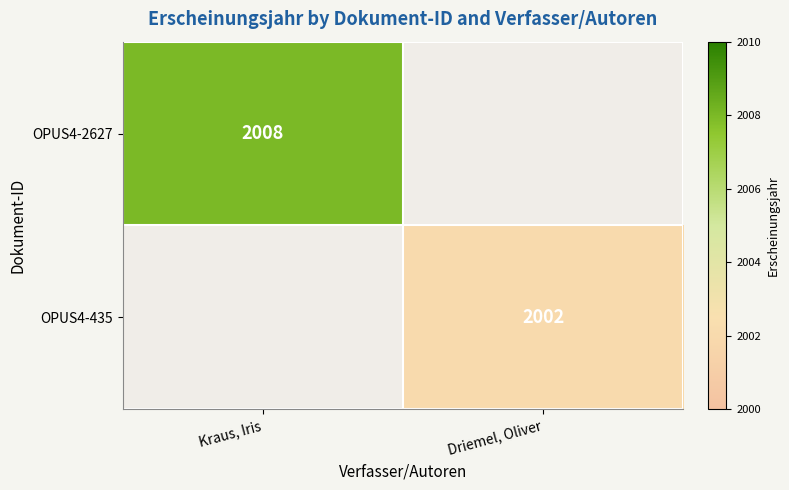

The value of OPUS4-2627 at Kraus, Iris is 2938. True or false?

False